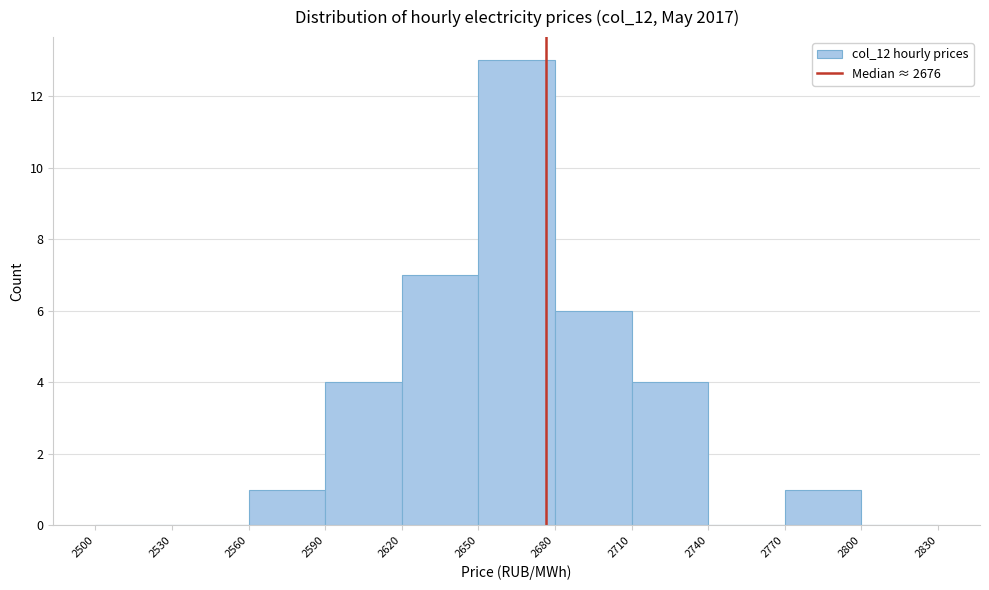

Reading left to right, transcribe this chart: for each bar, give the range it covers on the x-axis and its height. The values are not printed on the chart, so give them approximately, as read against the axis.

2500 to 2530: 0
2530 to 2560: 0
2560 to 2590: 1
2590 to 2620: 4
2620 to 2650: 7
2650 to 2680: 13
2680 to 2710: 6
2710 to 2740: 4
2740 to 2770: 0
2770 to 2800: 1
2800 to 2830: 0